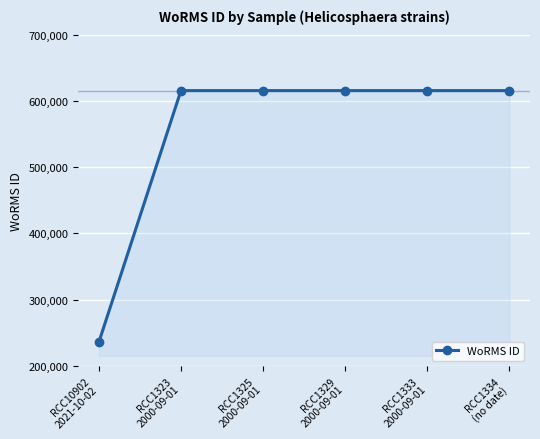

How many categories are shown in the chart?

6